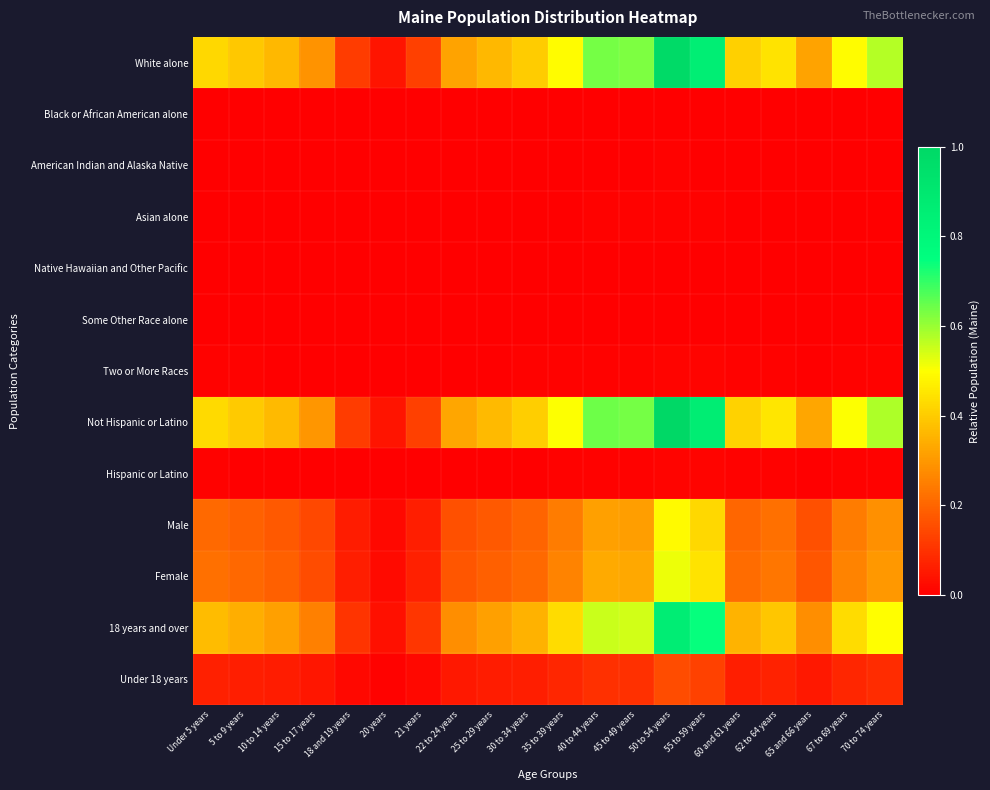

What is the difference between the highest and lowest values at 22 to 24 years?

0.3